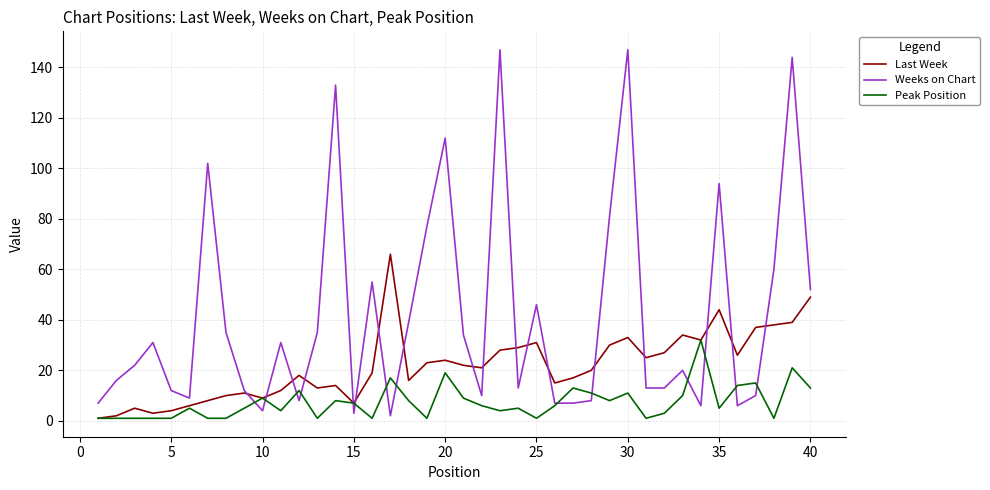

What is the difference between the maximum and minimum values in the Peak Position series?

31